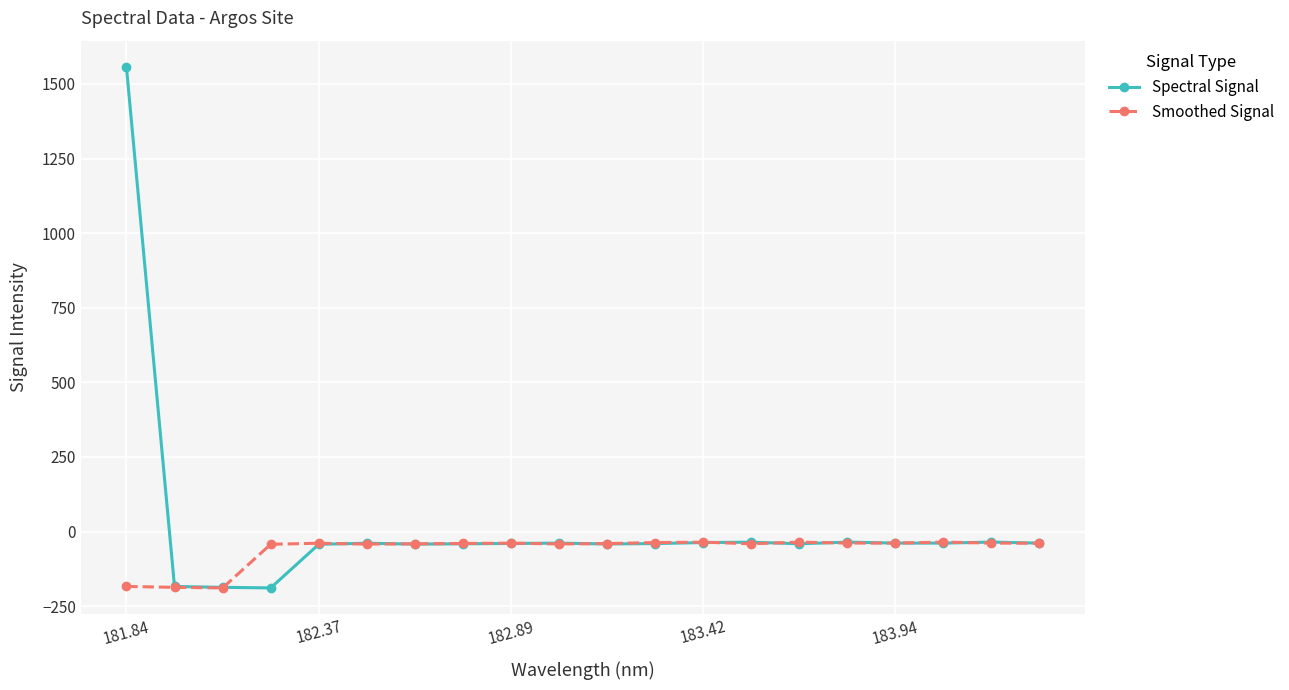

What is the sum of all Smoothed Signal values?

-1224.8